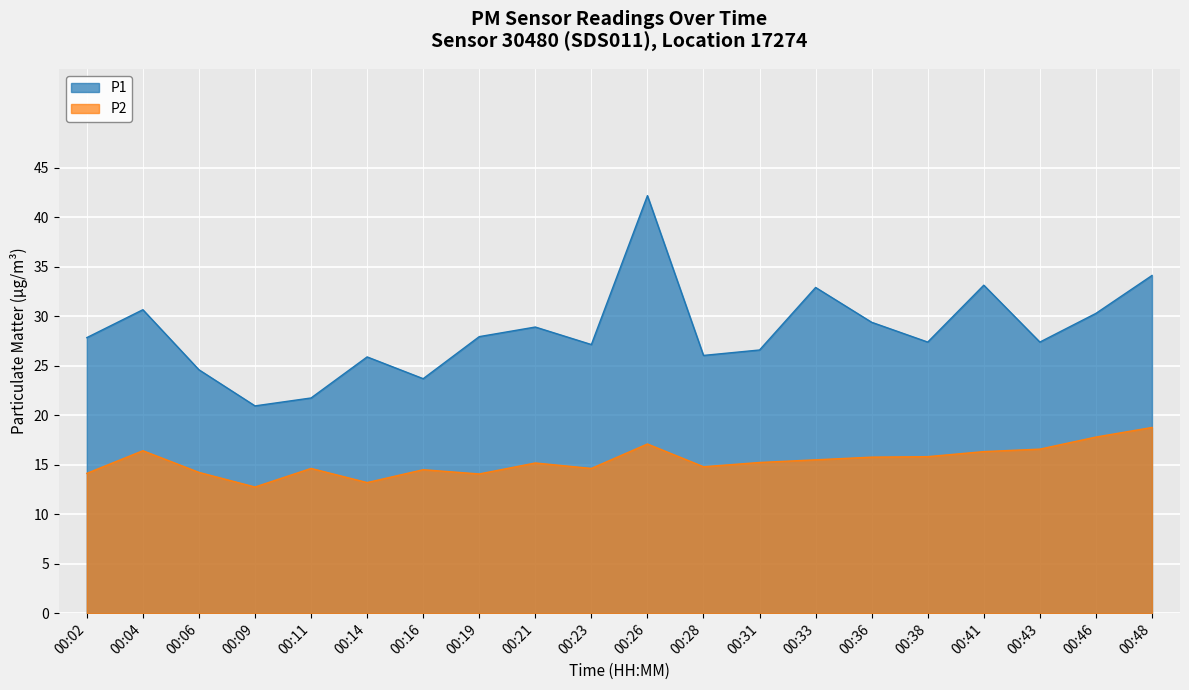

What is the total value across all series at 00:38?

43.2